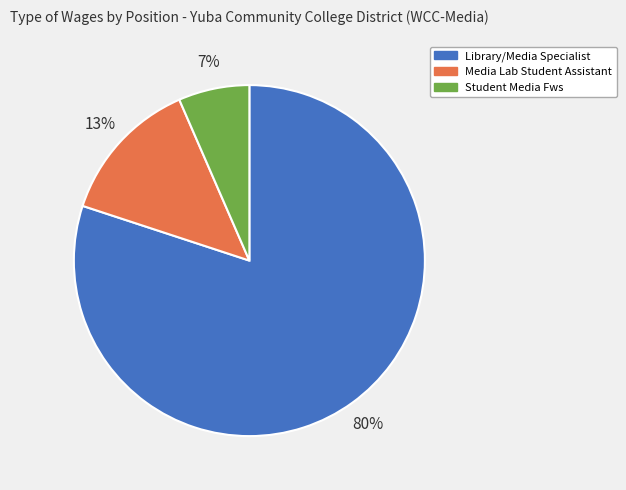

The Media Lab Student Assistant slice represents 13% of the pie. True or false?

True